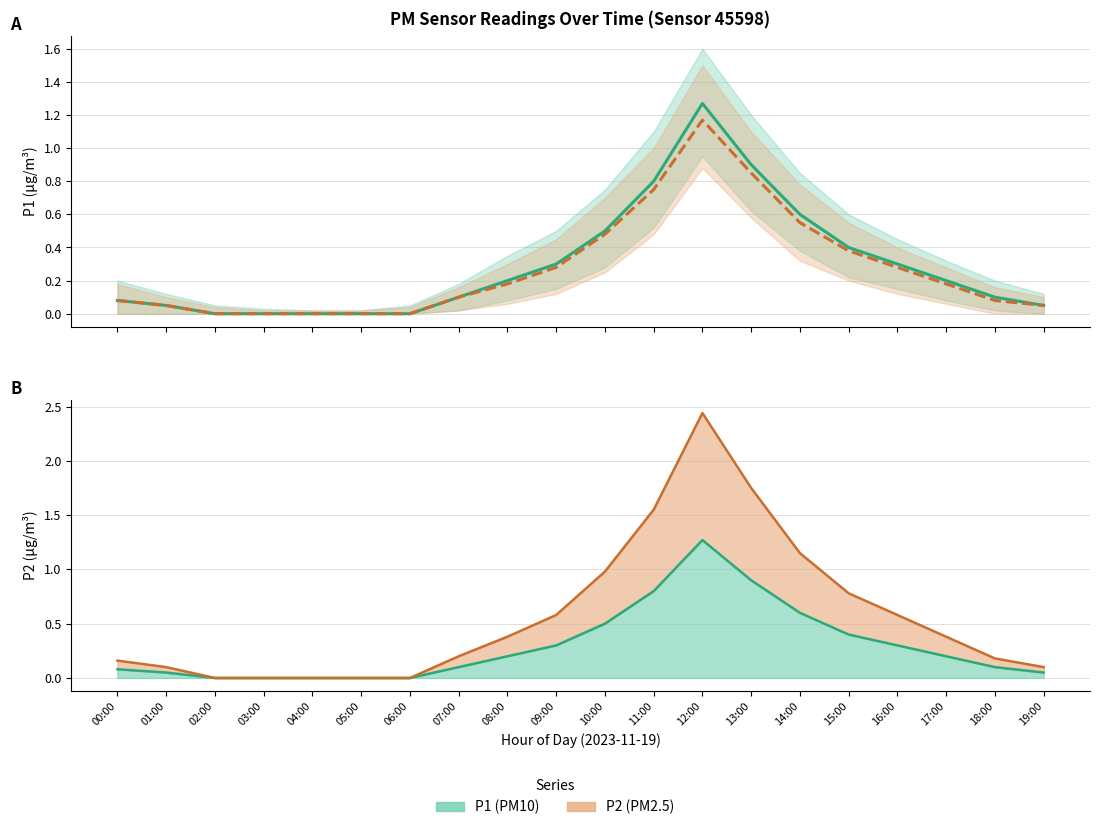

Reading left to right, transcribe all the data shown in this chart.

P1: 0.1	0.1	0.0	0.0	0.0	0.0	0.0	0.1	0.2	0.3	0.5	0.8	1.3	0.9	0.6	0.4	0.3	0.2	0.1	0.1
P2: 0.1	0.1	0.0	0.0	0.0	0.0	0.0	0.1	0.2	0.3	0.5	0.8	1.2	0.8	0.6	0.4	0.3	0.2	0.1	0.1